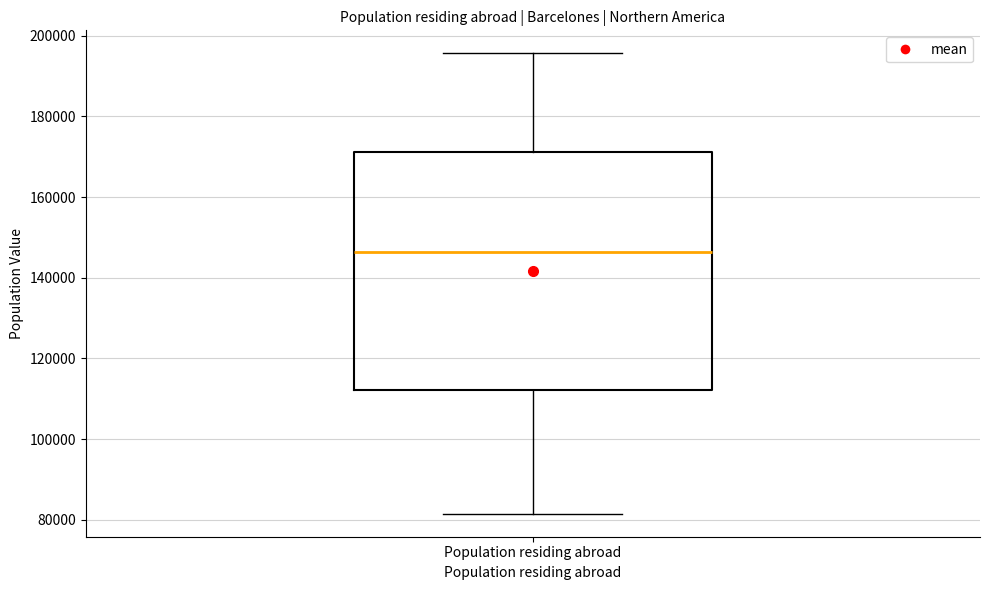

Read this box plot against the y-axis: the position of the median line, the range covered by the box, and the ends of both whiskers. The values are not printed on the chart, so give them approximately, as read against the axis.

median 146000, box 112000 to 172000, whiskers 82000 to 196000